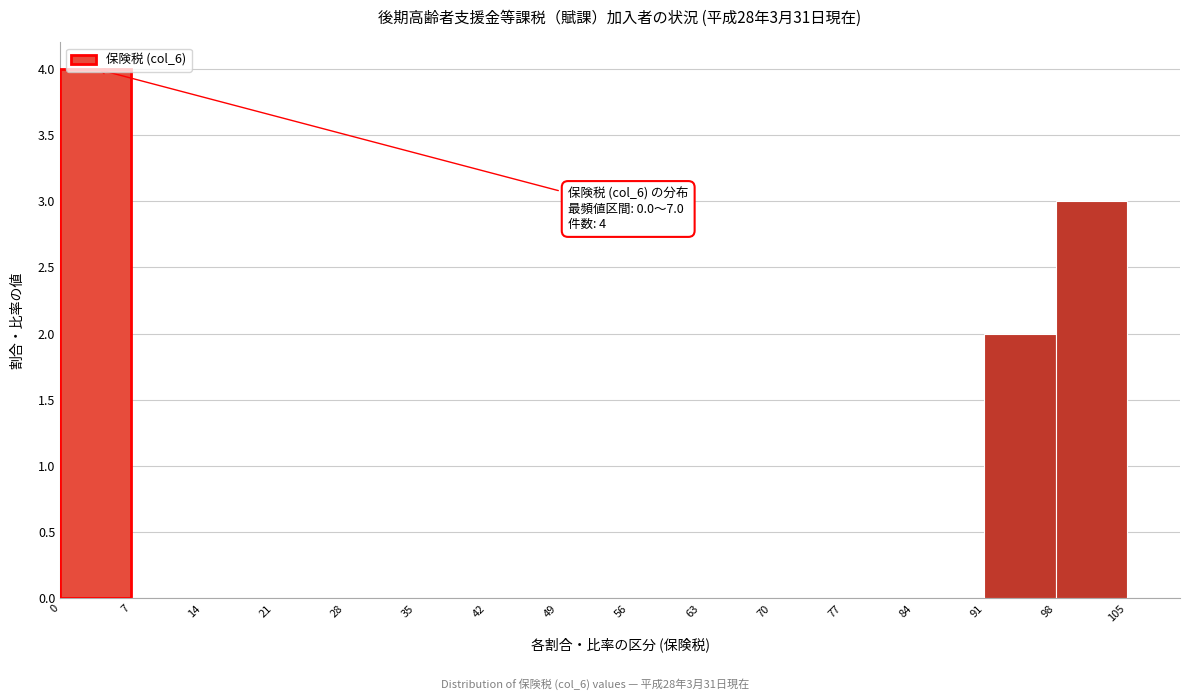

Over which range of the x-axis is the bar tallest?

0 to 7